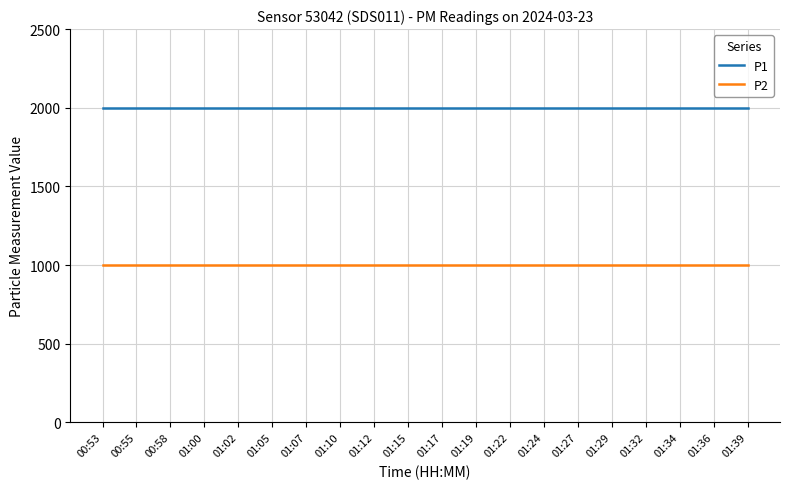

Reading left to right, transcribe all the data shown in this chart.

P1: 1999.9	1999.9	1999.9	1999.9	1999.9	1999.9	1999.9	1999.9	1999.9	1999.9	1999.9	1999.9	1999.9	1999.9	1999.9	1999.9	1999.9	1999.9	1999.9	1999.9
P2: 999.9	999.9	999.9	999.9	999.9	999.9	999.9	999.9	999.9	999.9	999.9	999.9	999.9	999.9	999.9	999.9	999.9	999.9	999.9	999.9